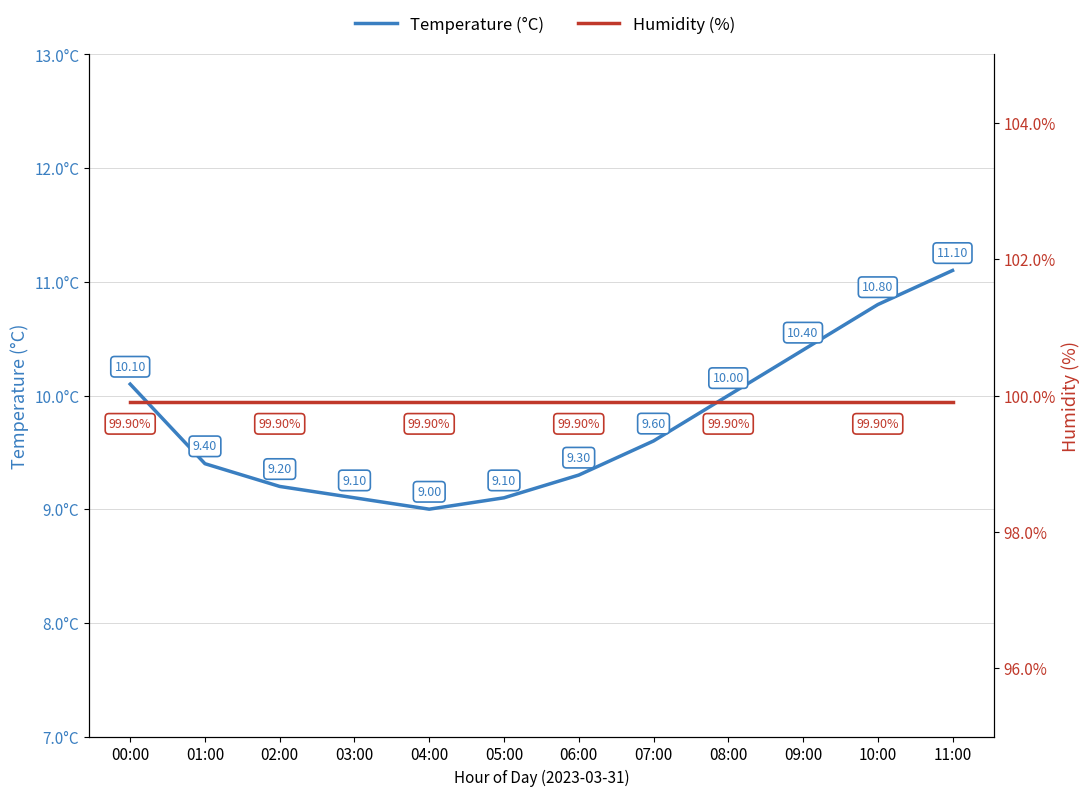

List the series in order of their peak value, highest first.

Humidity (%), Temperature (°C)